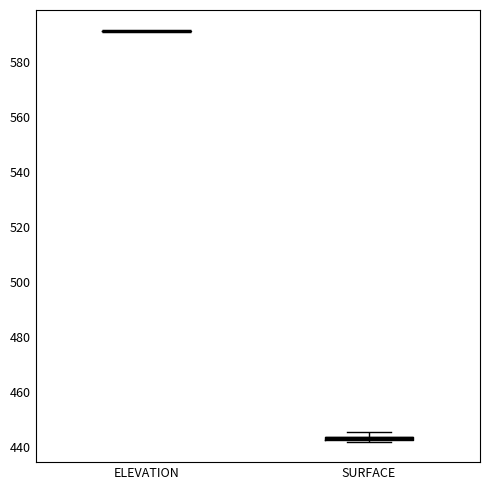

Where is the lower edge of the box for SURFACE on the y-axis? The values are not printed on the chart, so give them approximately, as read against the axis.

442